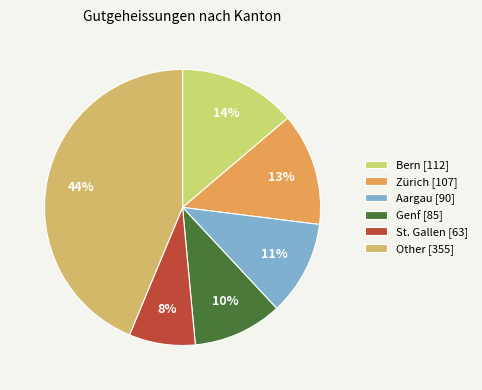

What is the largest slice in the pie chart?

Other [355]